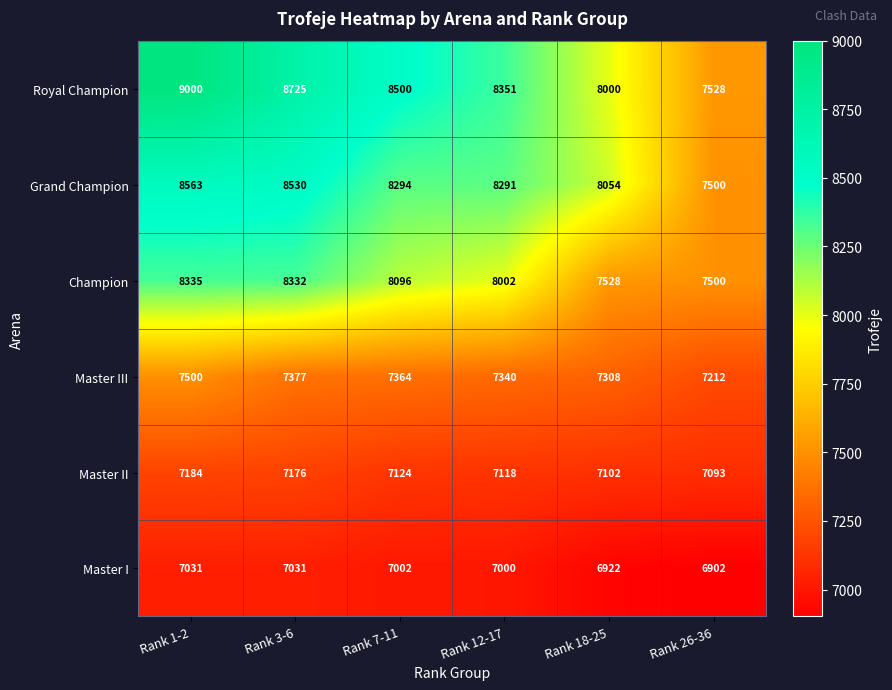

How many data points in Master III are less than 7364?

3